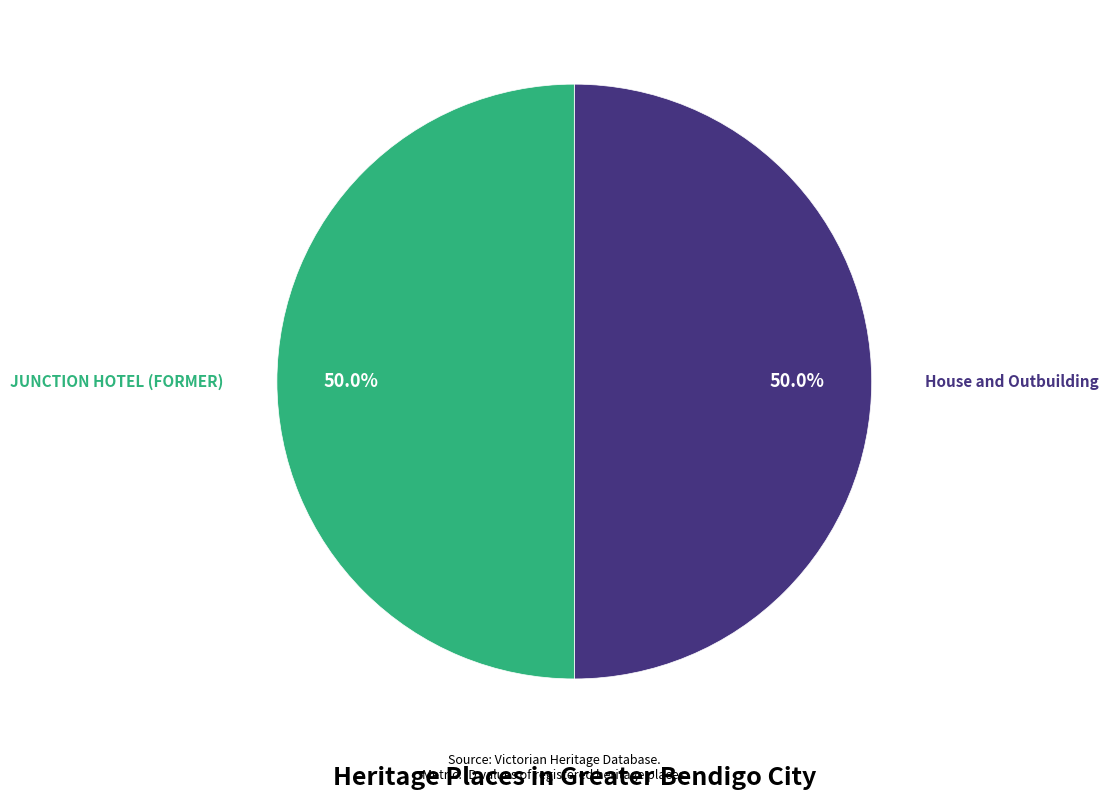

What is the ratio of the value at JUNCTION HOTEL (FORMER) to the value at House and Outbuilding?

1.0